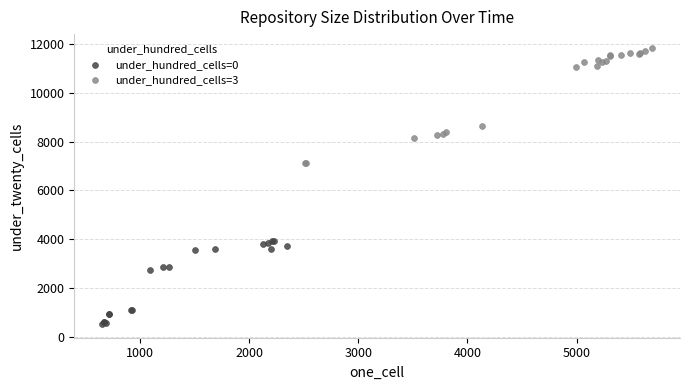

Which series has the widest spread of Y values?

under_hundred_cells=3